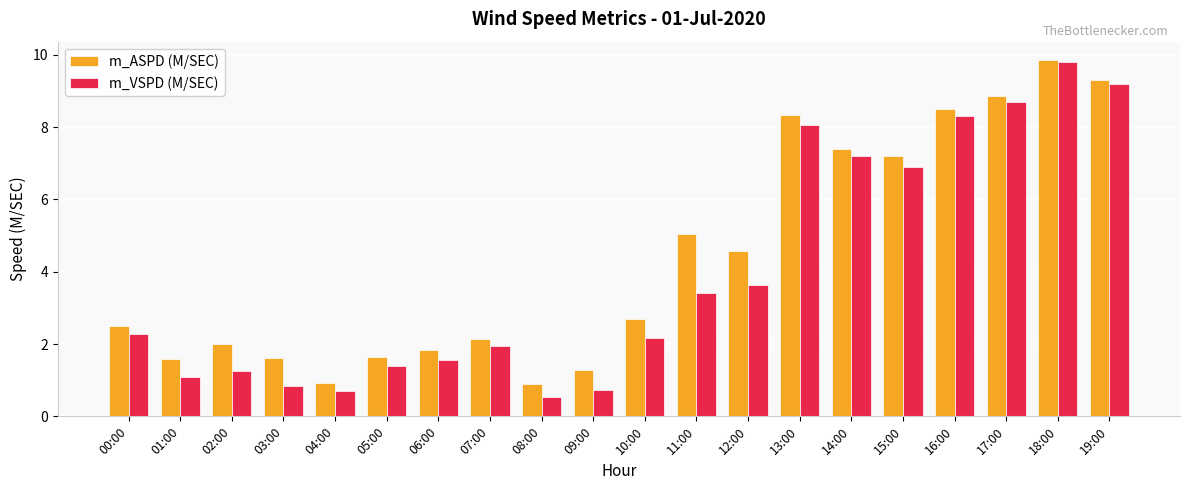

What is the label of the 3rd bar from the left?

02:00